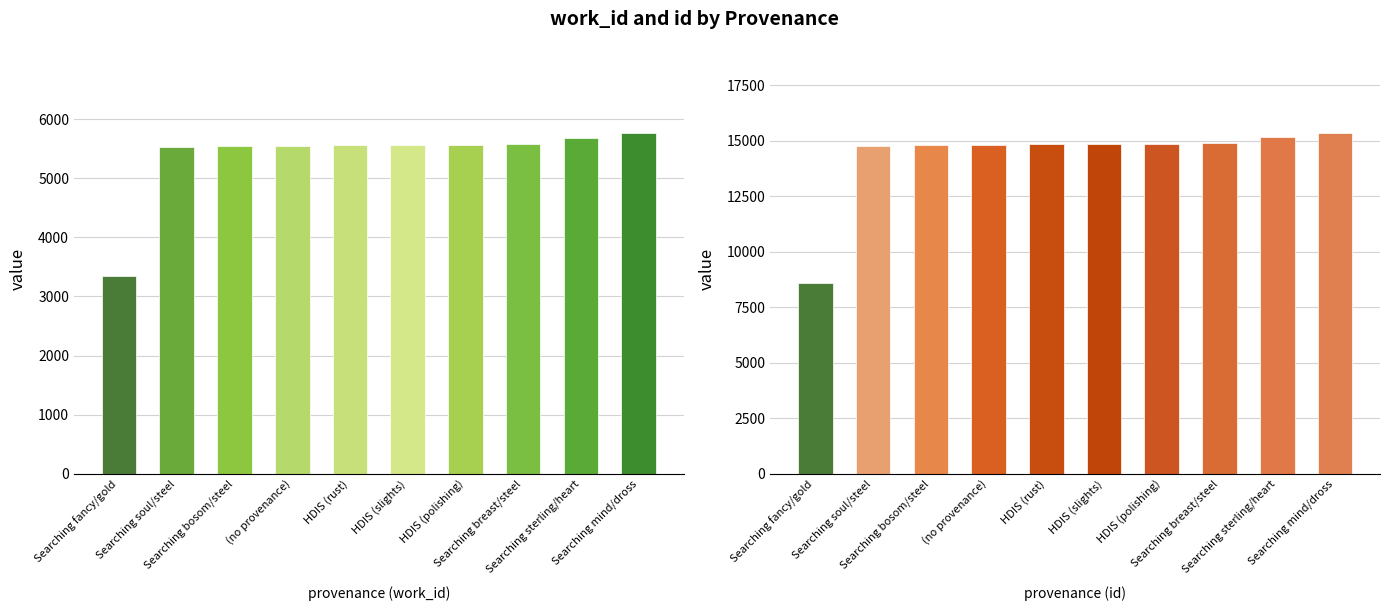

Is it true that id equals 14850 at HDIS (slights)?

True